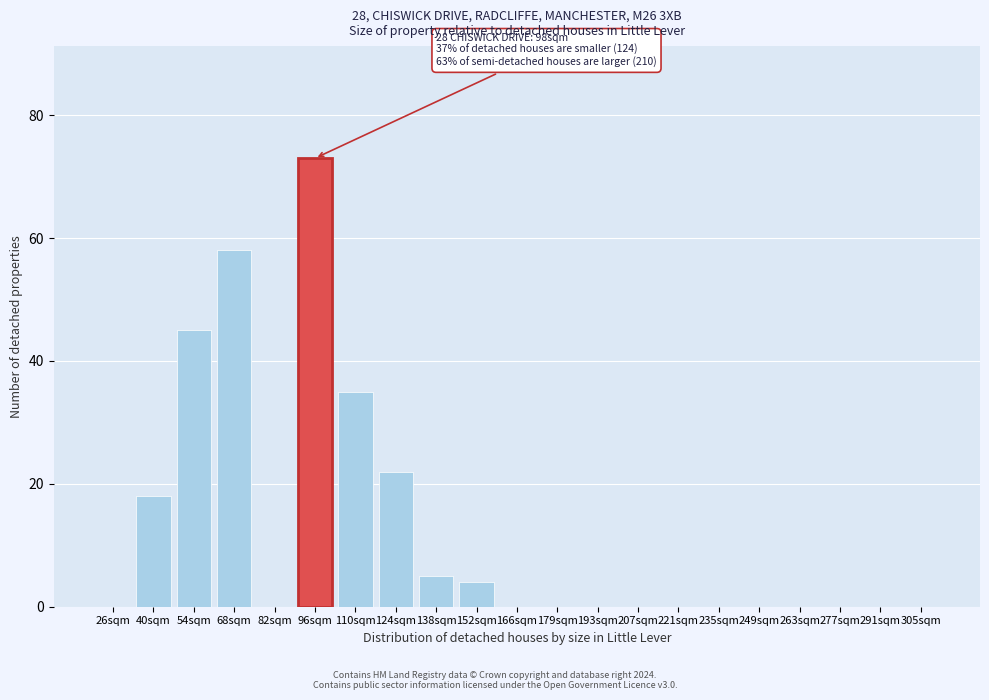

Reading left to right, extract all data points from this chart.

26sqm=0	40sqm=18	54sqm=45	68sqm=58	82sqm=0	96sqm=73	110sqm=35	124sqm=22	138sqm=5	152sqm=4	166sqm=0	179sqm=0	193sqm=0	207sqm=0	221sqm=0	235sqm=0	249sqm=0	263sqm=0	277sqm=0	291sqm=0	305sqm=0